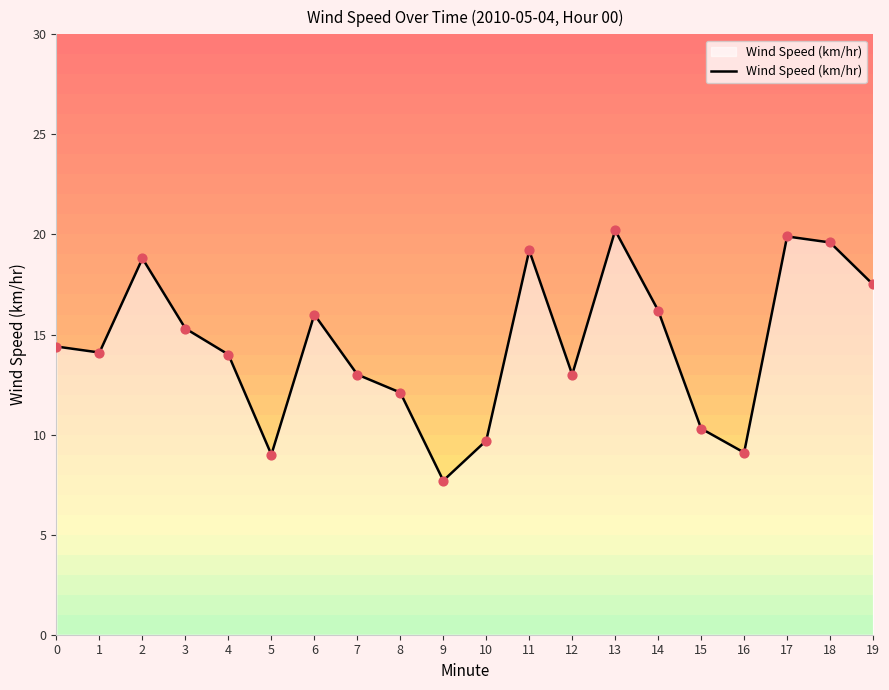

What is the change in value from 7 to 15?

-2.7